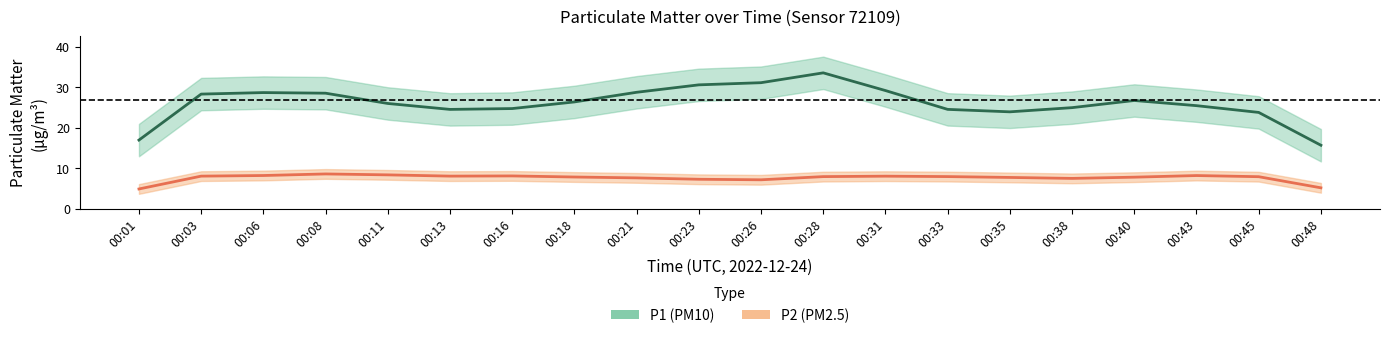

What is the spread (max minus min) of values at 00:26?

28.7